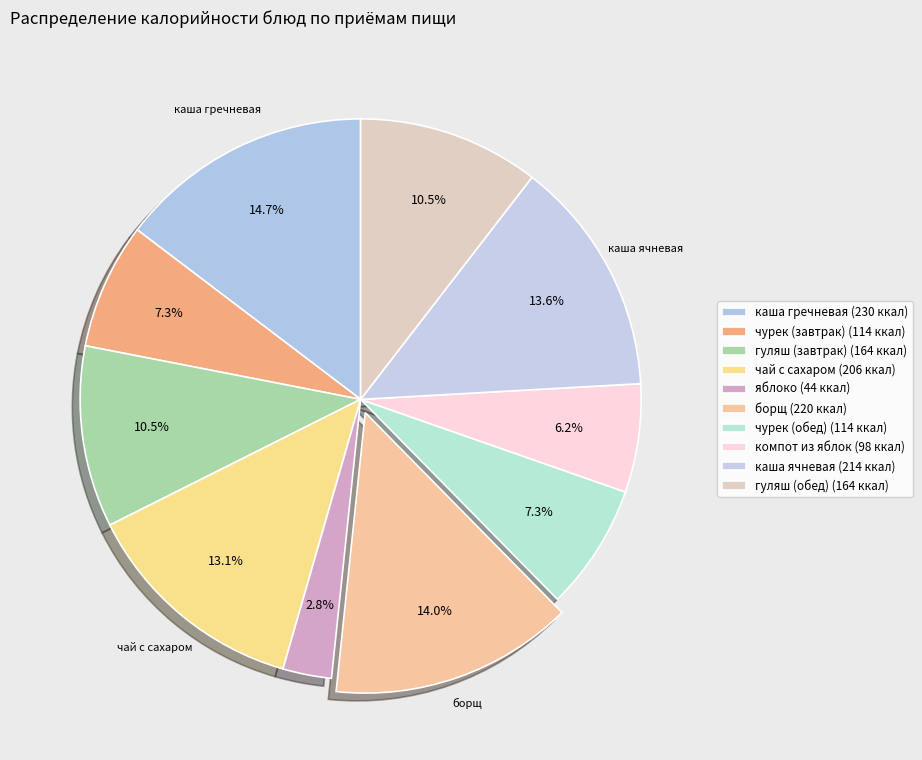

How many slices are in this pie chart?

10